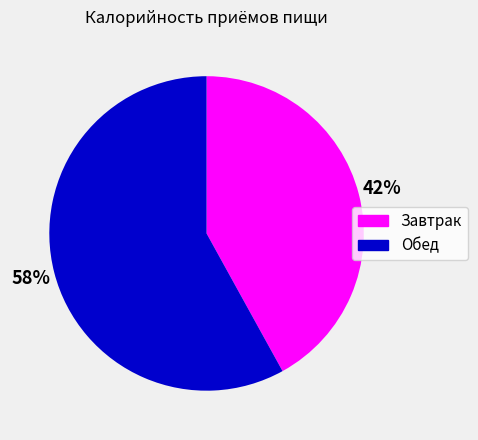

Which category has the smallest portion of the pie?

Завтрак